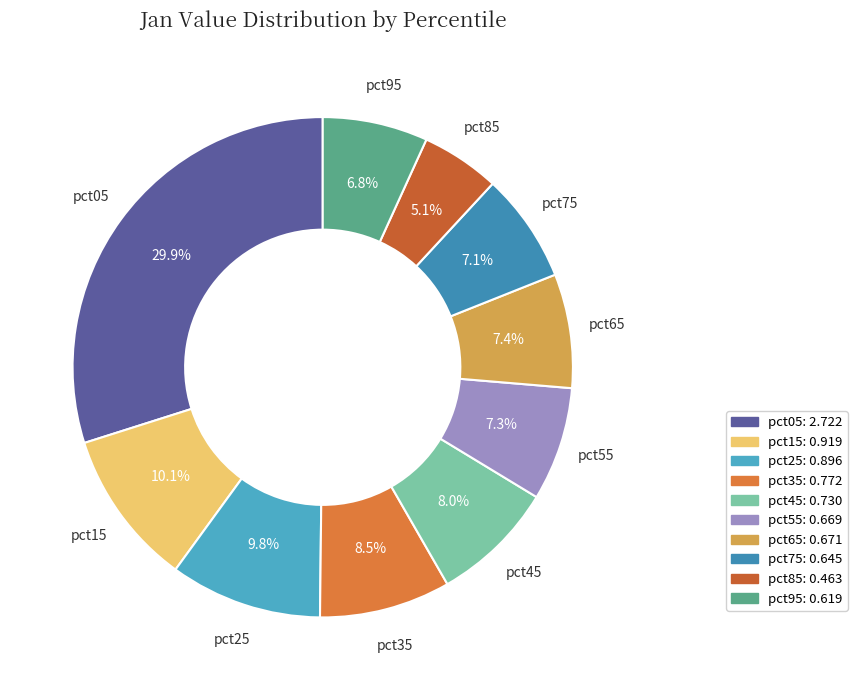

To the nearest percent, what is the combined percentage of pct85 and pct75?

12%